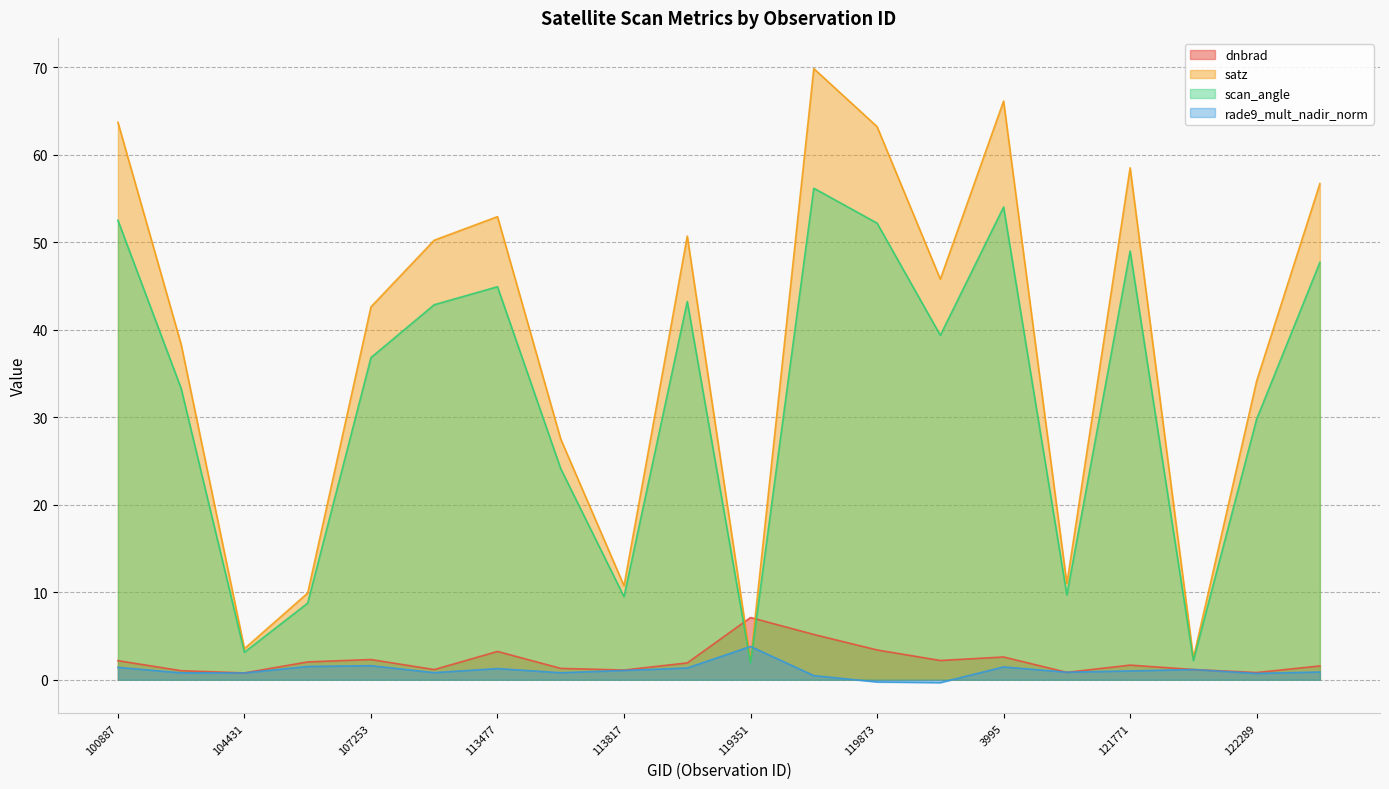

What is the difference between the rade9_mult_nadir_norm values at 3995 and 122463?

0.6